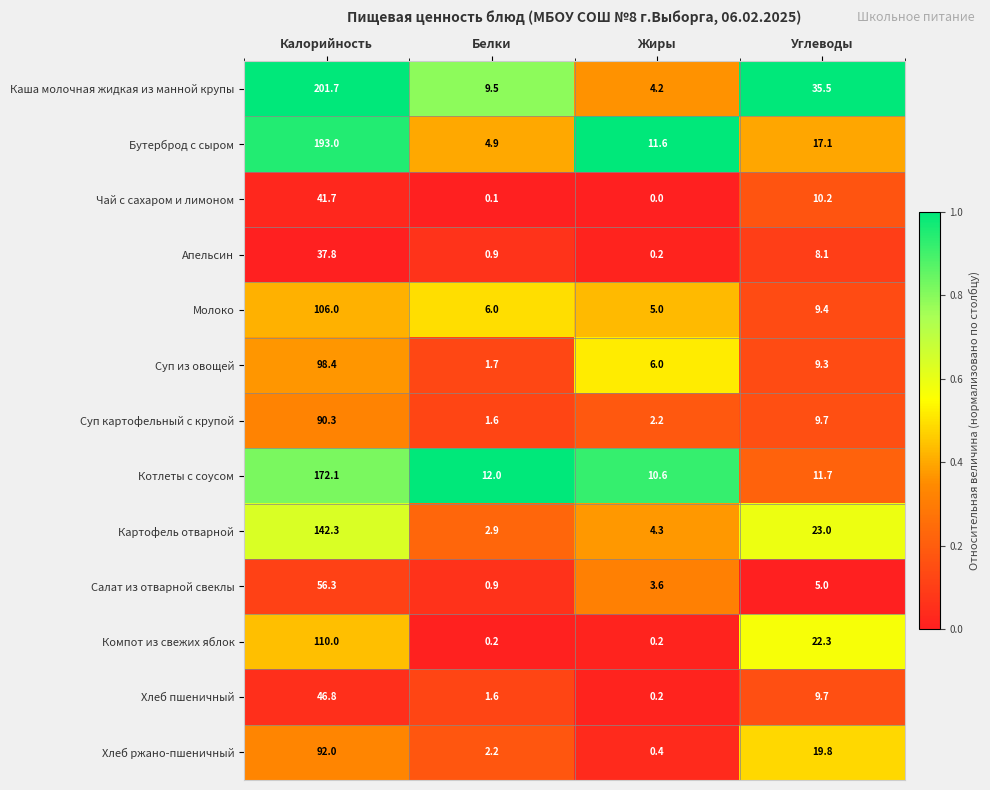

What is the maximum value shown in the chart?

201.7